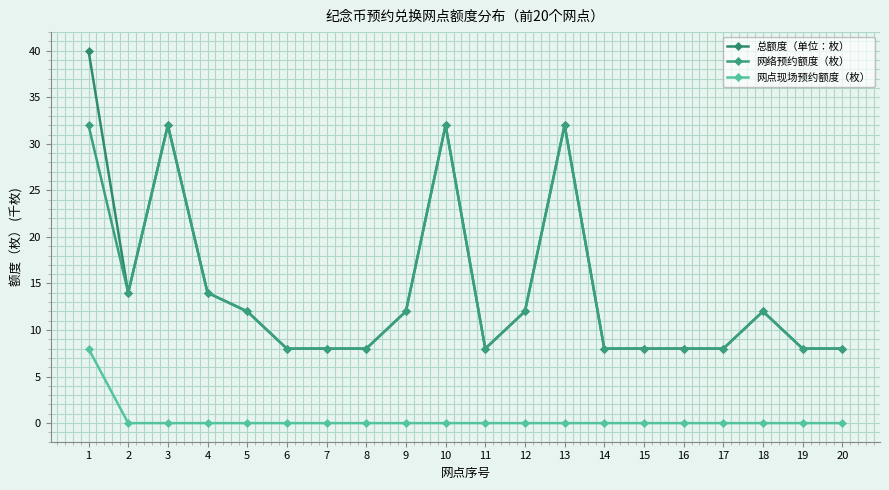

True or false: 网点现场预约额度（枚） and 总额度（单位：枚） intersect in this chart.

False